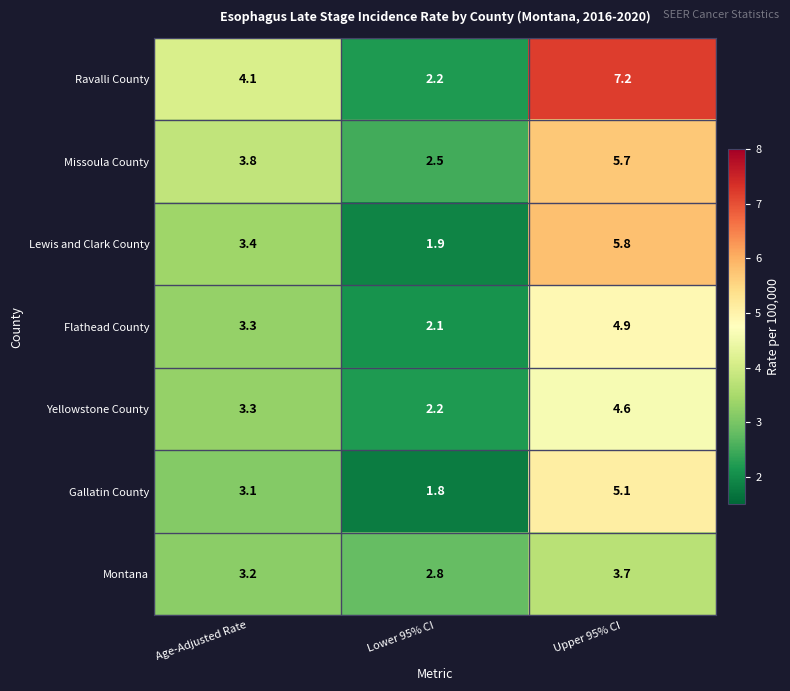

Rank the categories by Gallatin County value from highest to lowest.

Upper 95% CI, Age-Adjusted Rate, Lower 95% CI